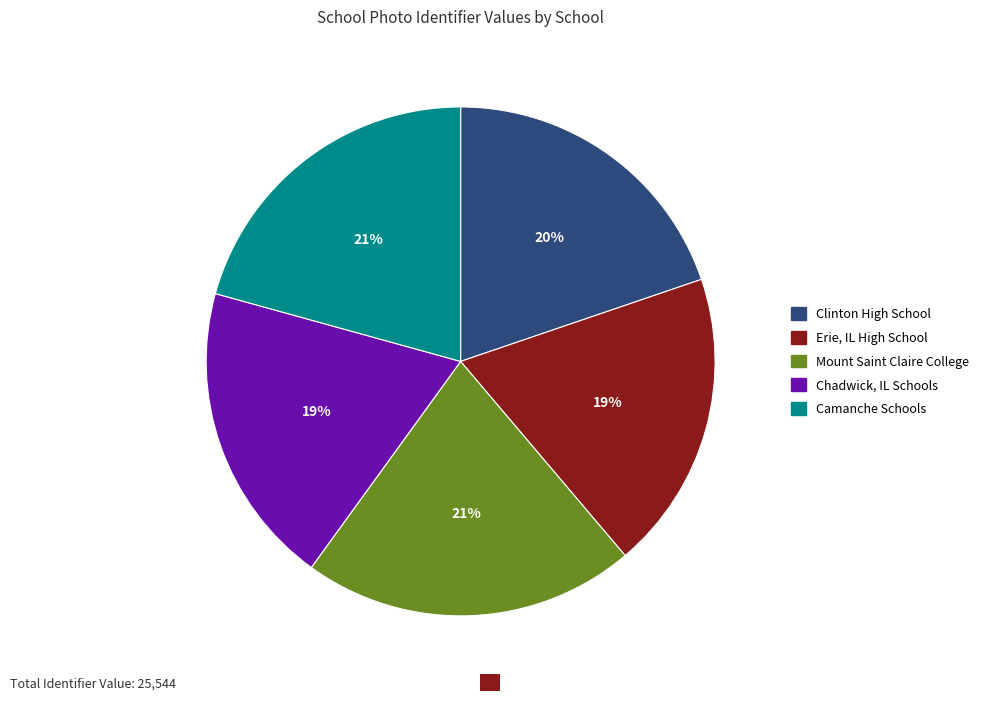

Combined, do Clinton High School and Mount Saint Claire College account for over 50%?

No